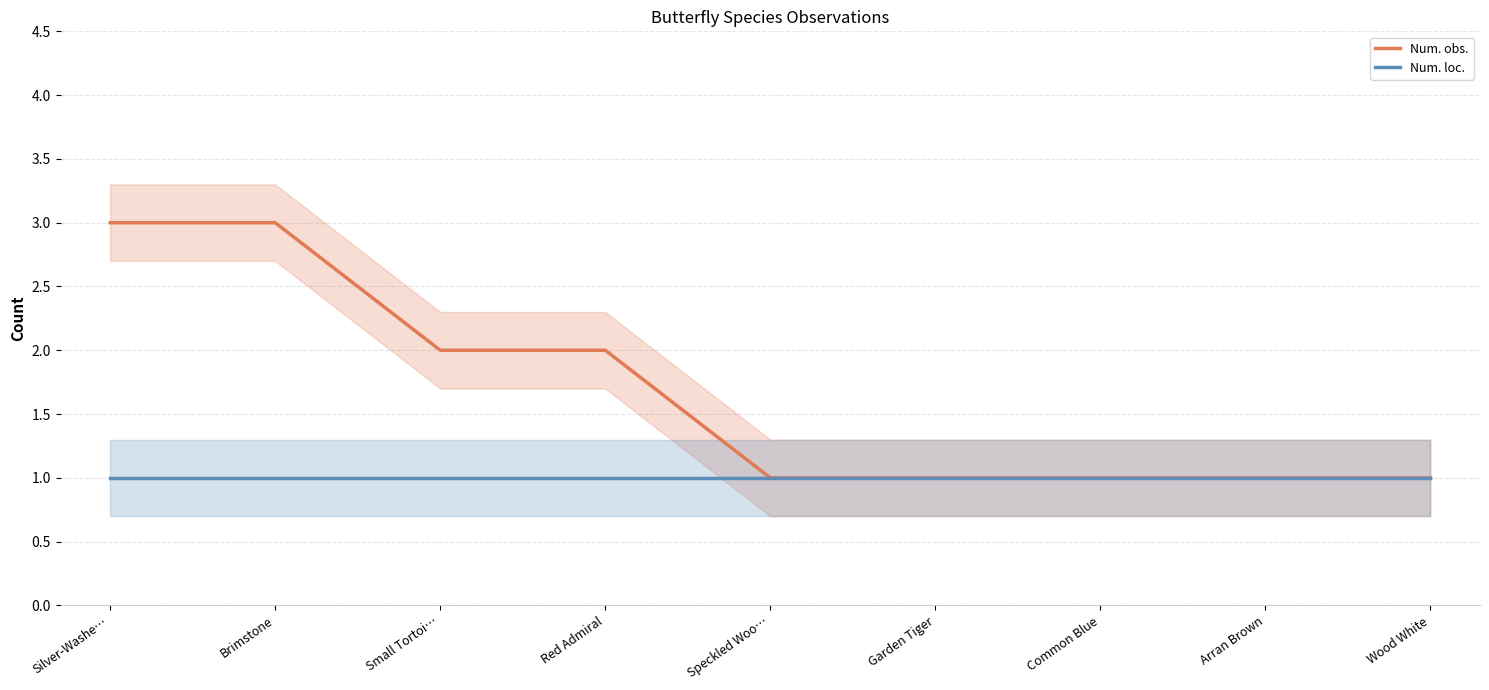

Is it true that Num. obs. equals 1 at Arran Brown?

True